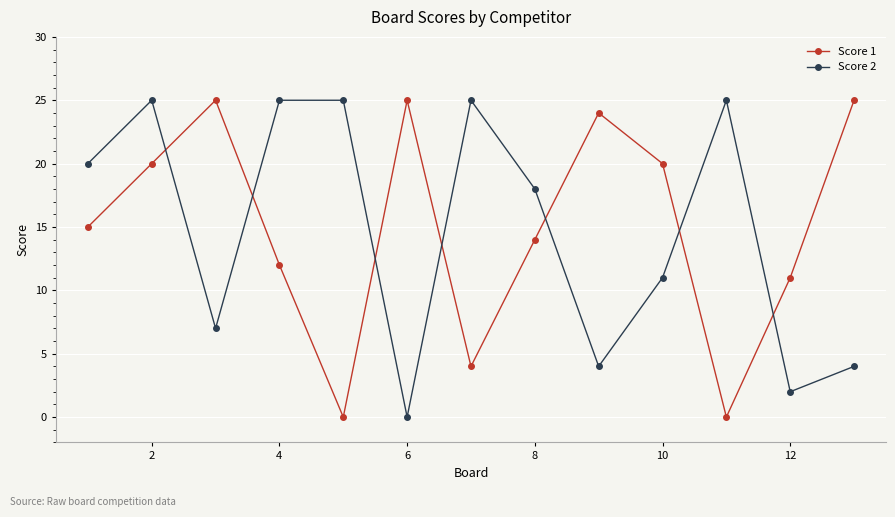

What are all the series names shown in the legend?

Score 1, Score 2